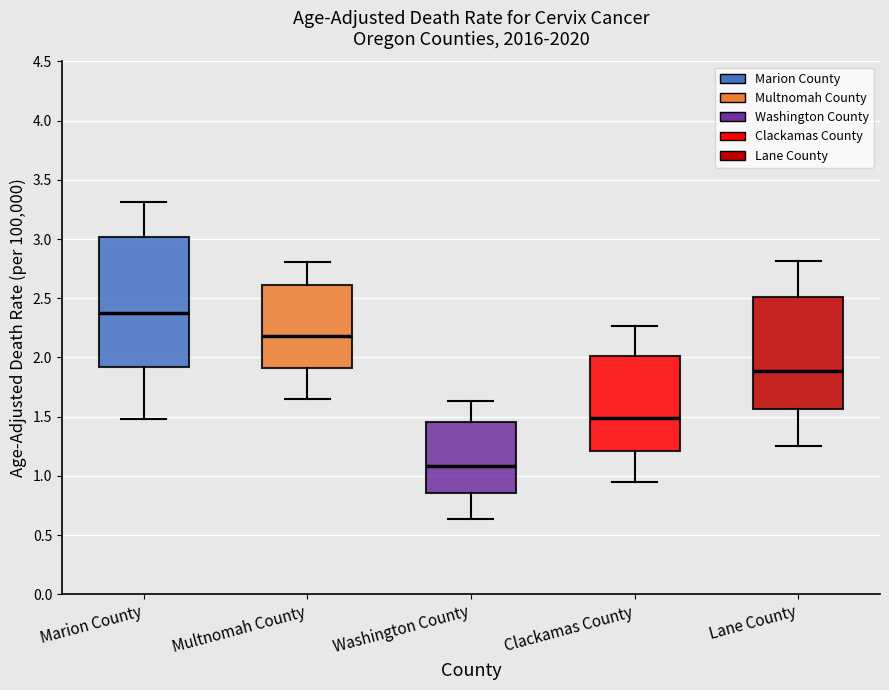

Reading left to right, transcribe this box plot: for each box, give where its median line is, the range the box spans, and where its two whiskers end, as read against the y-axis. The values are not printed on the chart, so give them approximately, as read against the axis.

Marion County: median 2.35, box 1.90 to 3.00, whiskers 1.50 to 3.30
Multnomah County: median 2.20, box 1.90 to 2.60, whiskers 1.65 to 2.80
Washington County: median 1.10, box 0.85 to 1.45, whiskers 0.65 to 1.65
Clackamas County: median 1.50, box 1.20 to 2.00, whiskers 0.95 to 2.25
Lane County: median 1.90, box 1.55 to 2.50, whiskers 1.25 to 2.80